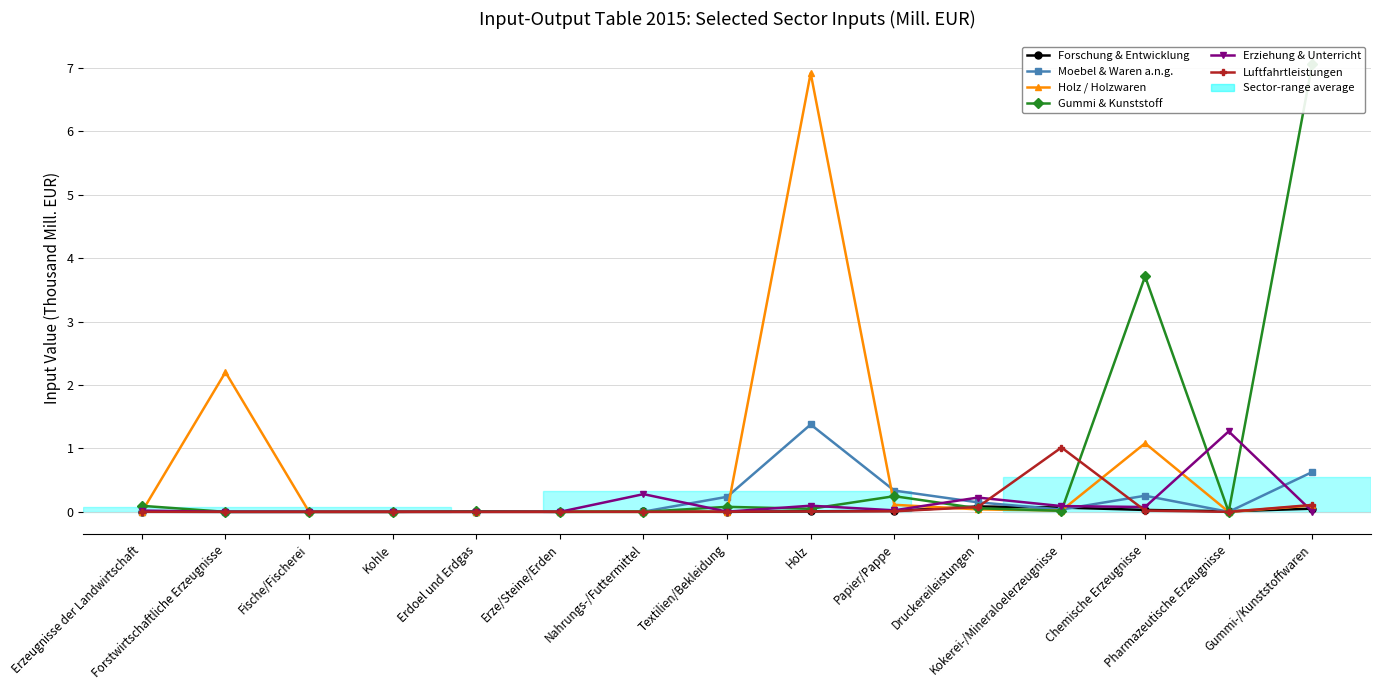

What is the difference between the second highest and minimum values in the Forschung & Entwicklung series?

0.1